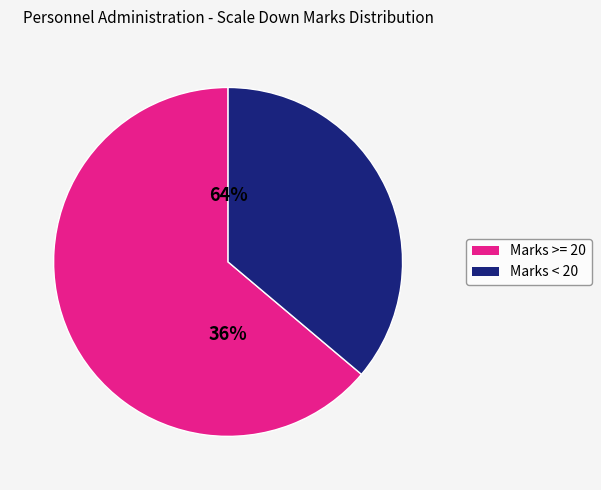

Is K. DURGA VARALAKSHMI DEVI the majority of the pie?

No